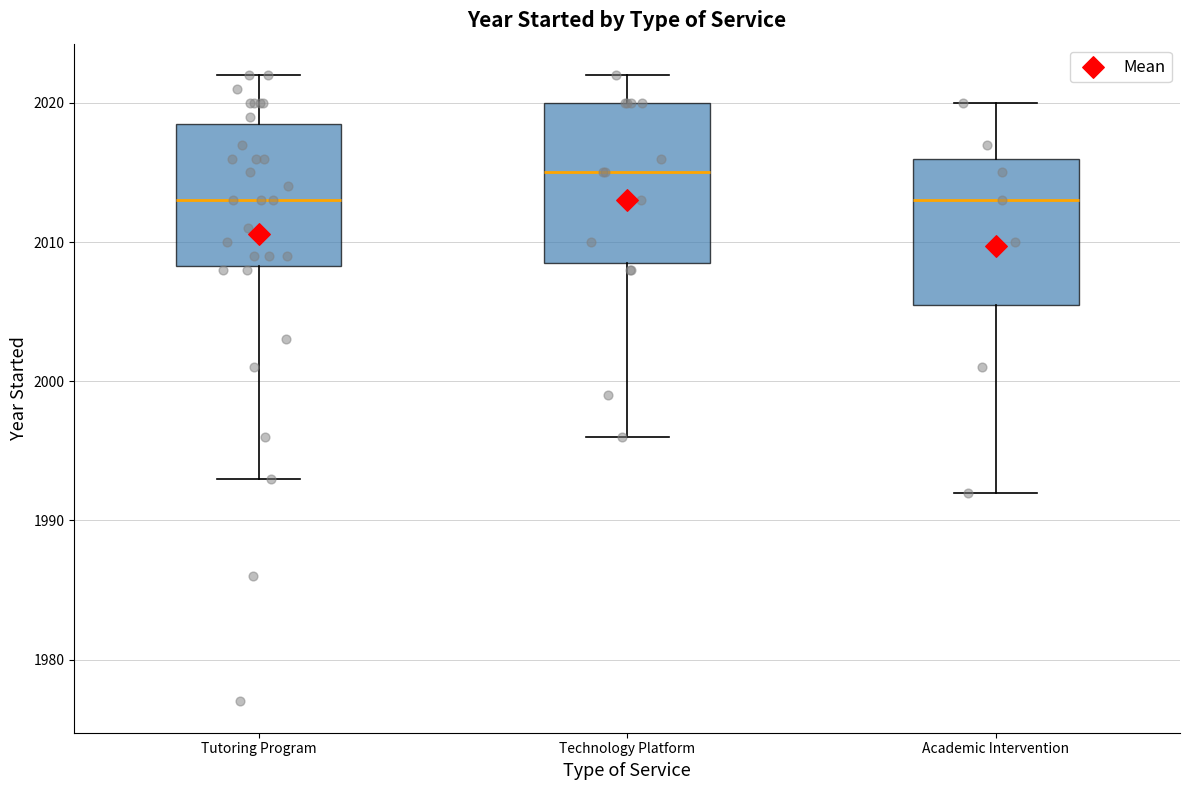

Reading left to right, read every box against the y-axis: the position of its median line, the range the box covers, and the ends of its whiskers. The values are not printed on the chart, so give them approximately, as read against the axis.

Tutoring Program: median 2013, box 2008 to 2019, whiskers 1993 to 2022
Technology Platform: median 2015, box 2009 to 2020, whiskers 1996 to 2022
Academic Intervention: median 2013, box 2006 to 2016, whiskers 1992 to 2020